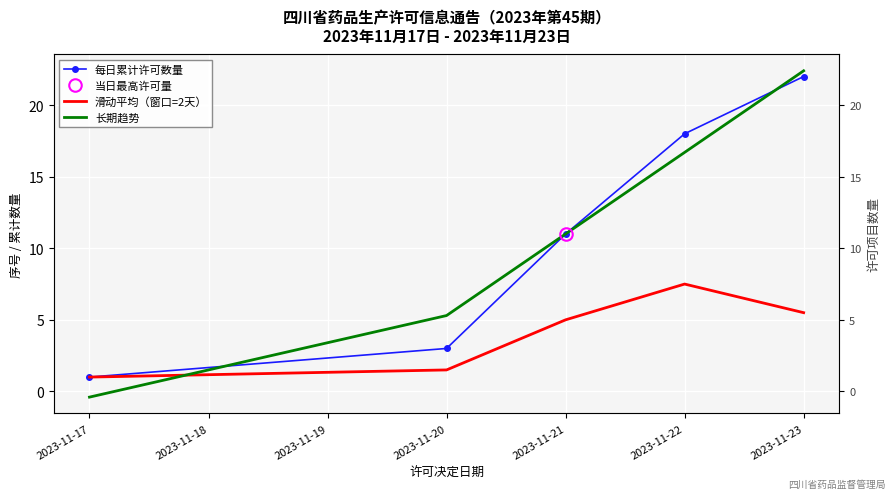

Which series has the largest total across all categories?

长期趋势